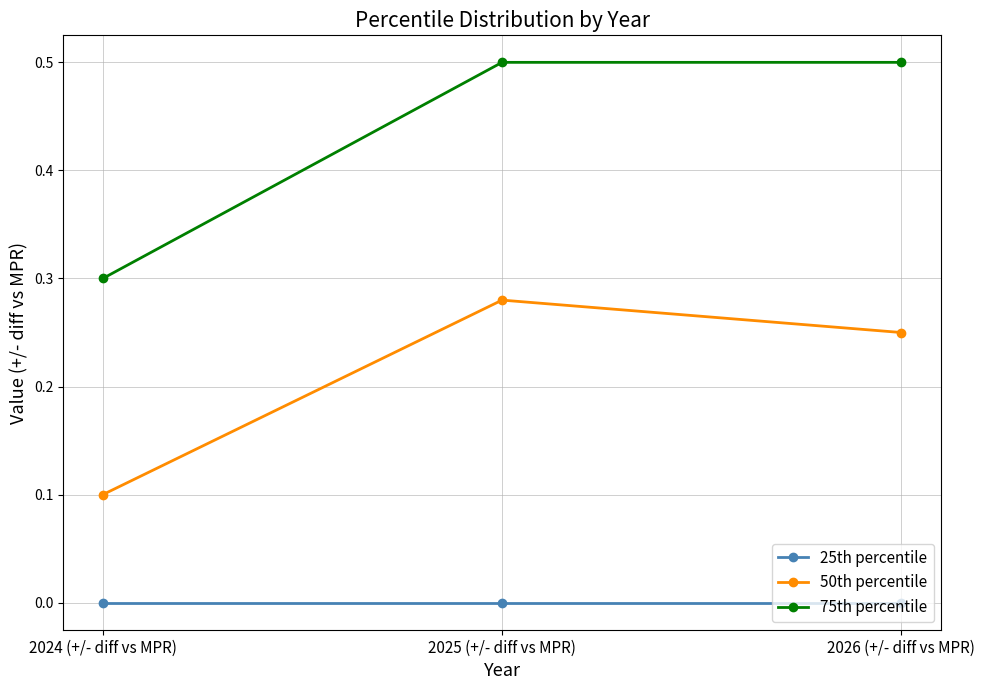

Where is 75th percentile nearest to the value 0?

2024 (+/- diff vs MPR)